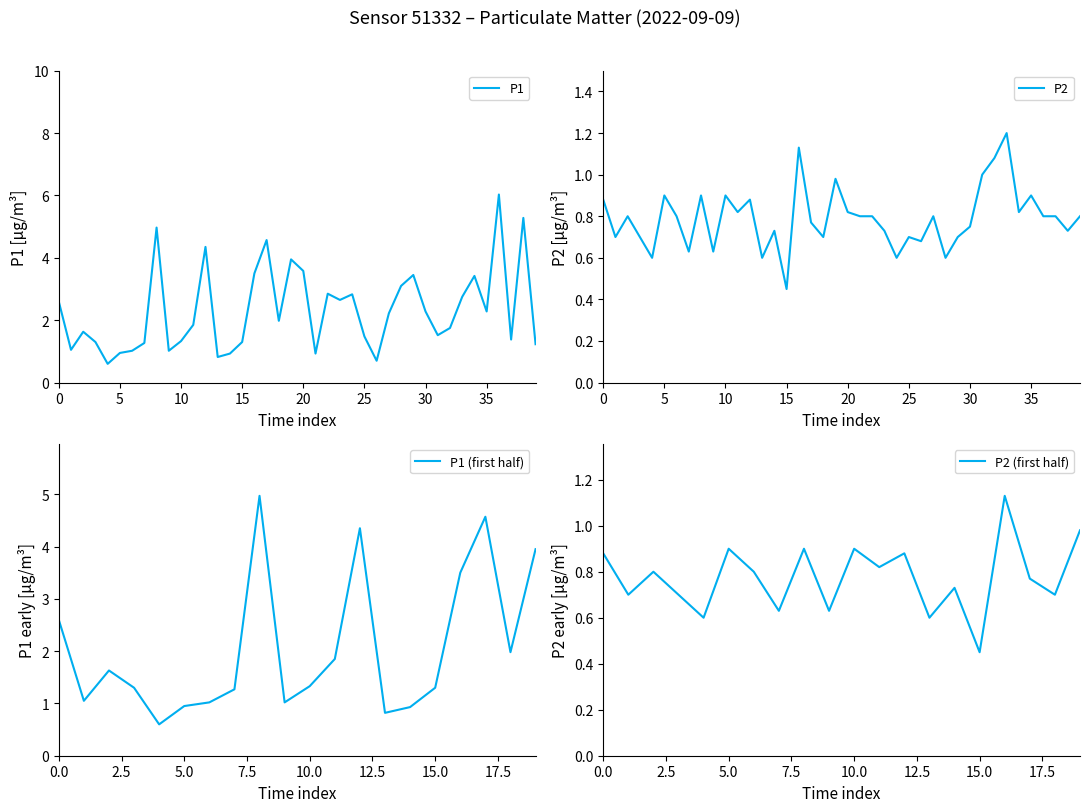

Is it true that P1 equals 6.6 at 01:06?

False